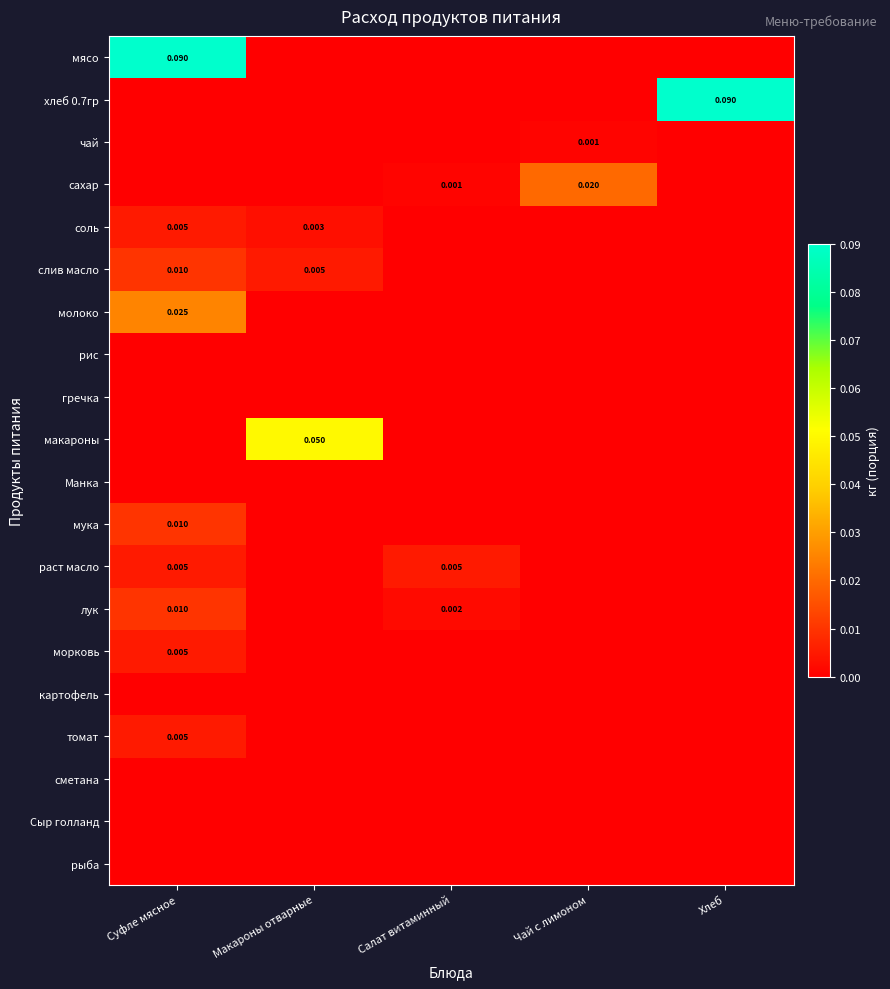

Between Макароны отварные and Чай с лимоном, which is larger?

Макароны отварные